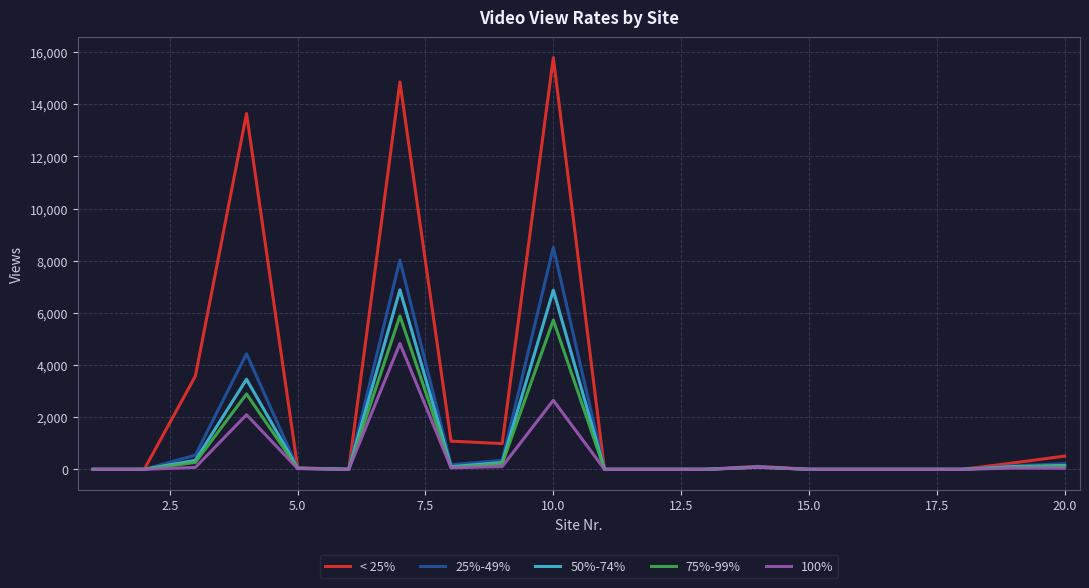

What are all the series names shown in the legend?

< 25%, 25%-49%, 50%-74%, 75%-99%, 100%